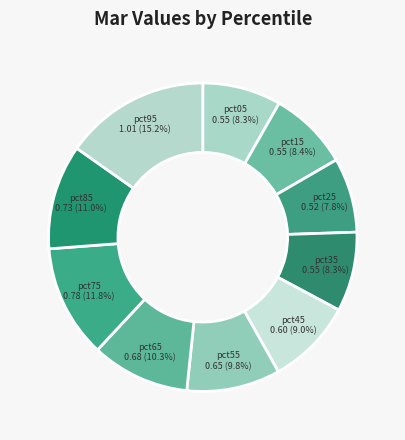

What percentage is the pct65 slice, to the nearest percent?

10%